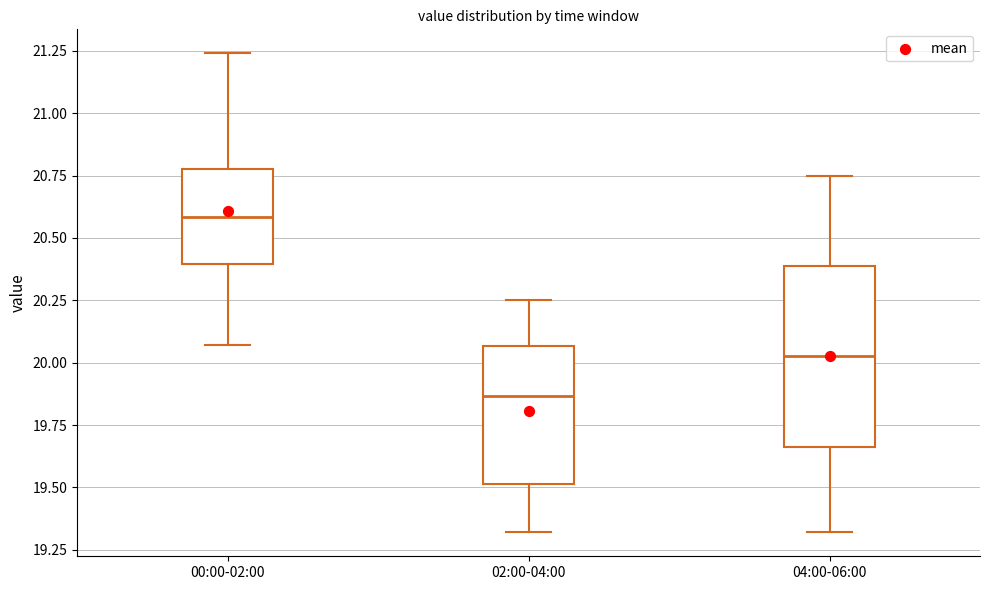

Which box has the lowest median line?

02:00-04:00